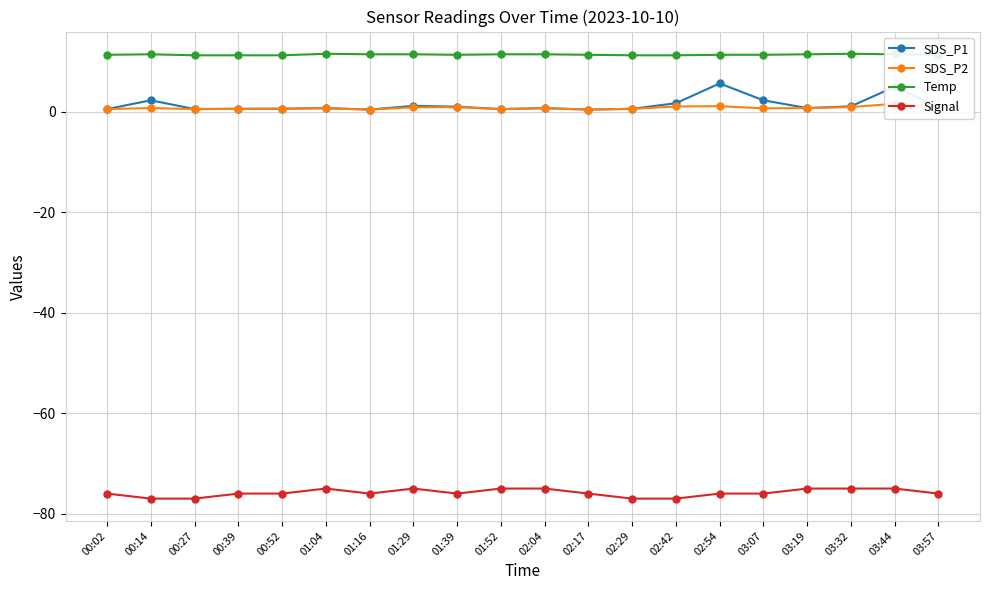

At which category does Signal reach its first local valley?

01:16